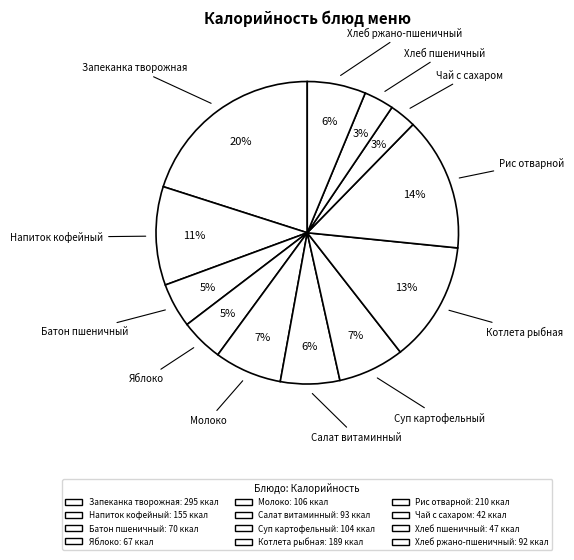

Is the sum of Молоко and Хлеб пшеничный greater than half?

No